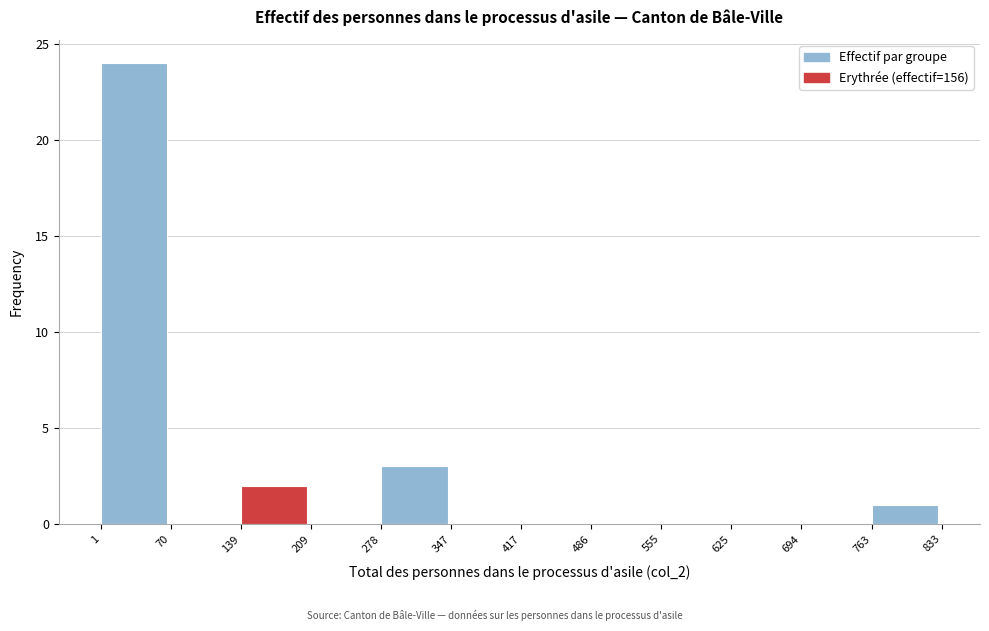

How tall is the bar that spans 1 to 70 on the x-axis? The values are not printed on the chart, so give them approximately, as read against the axis.

24